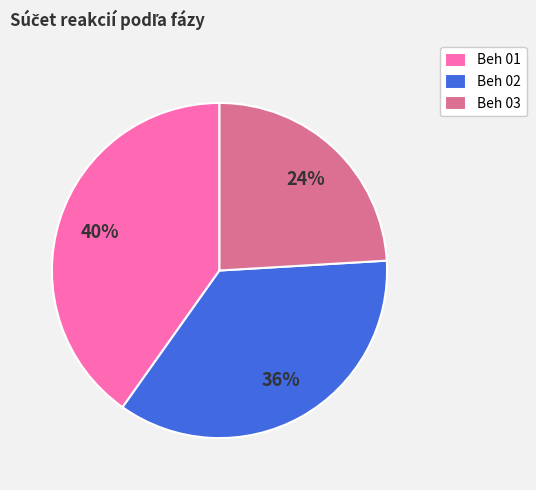

Which category has the biggest portion of the pie?

Beh 01